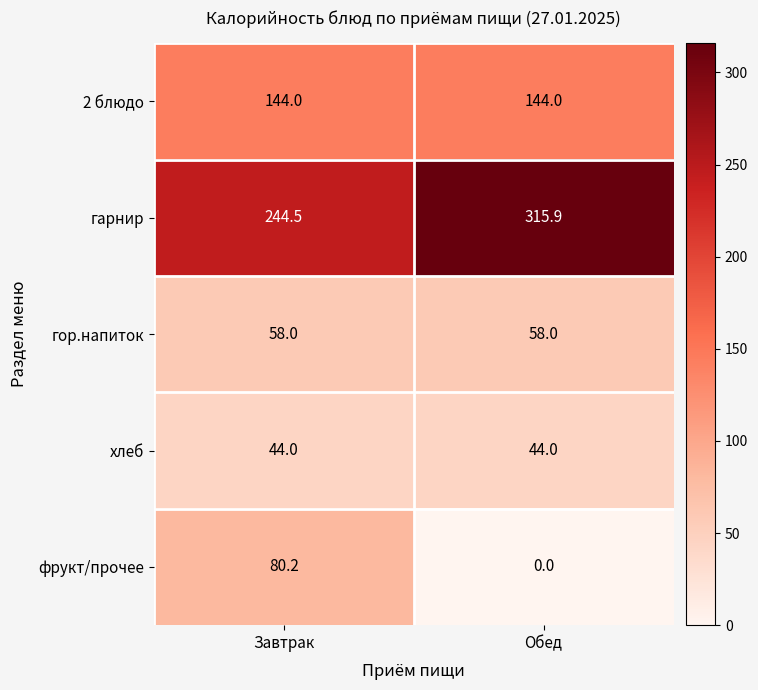

The value of 2 блюдо at Обед is 144.0. True or false?

True